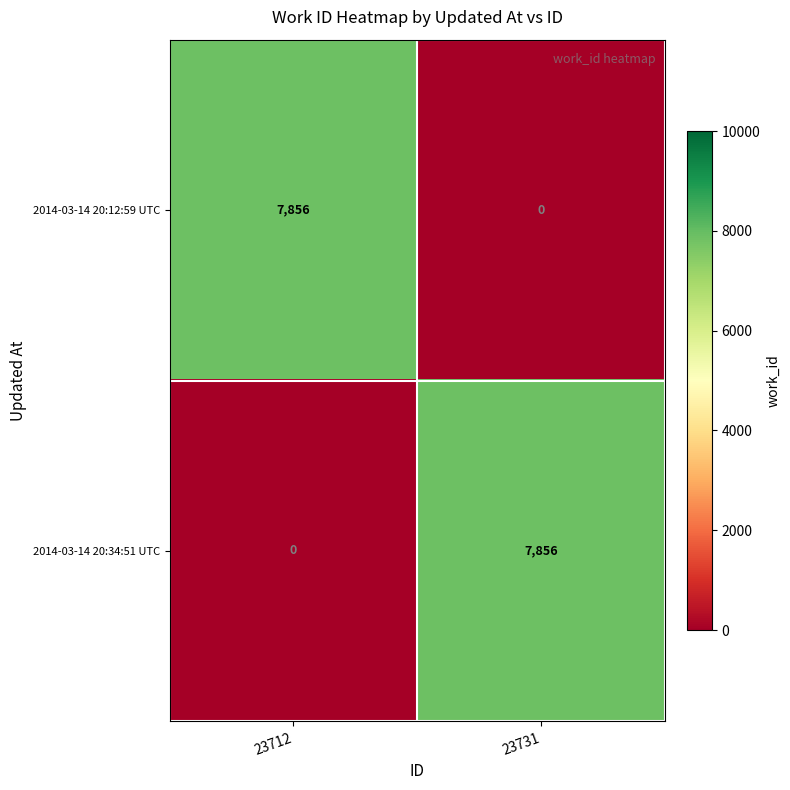

Reading left to right, extract all data points from this chart.

2014-03-14 20:12:59 UTC: 23712=7856	23731=0
2014-03-14 20:34:51 UTC: 23712=0	23731=7856